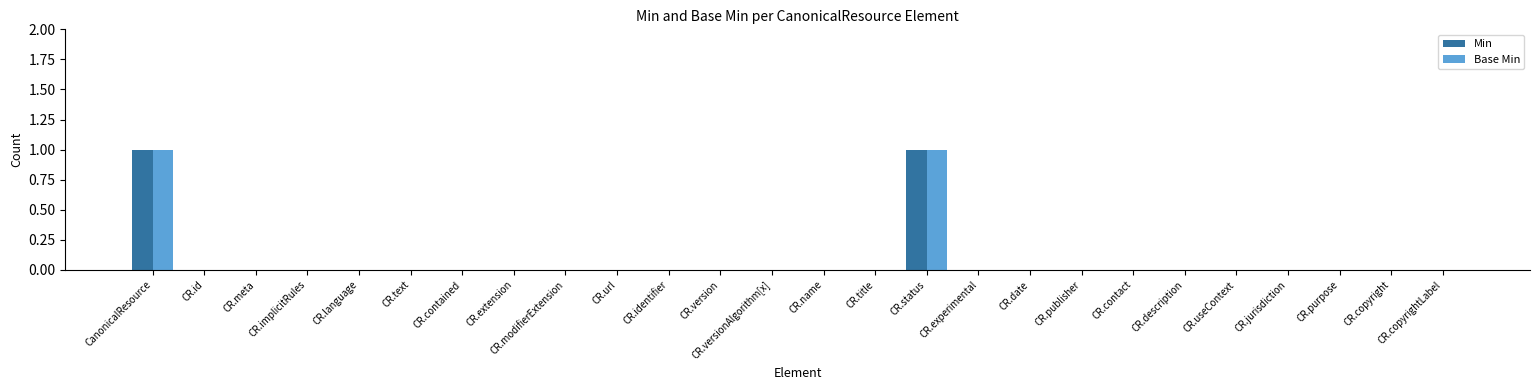

Reading left to right, transcribe all the data shown in this chart.

Min: CanonicalResource=1	CR.id=0	CR.meta=0	CR.implicitRules=0	CR.language=0	CR.text=0	CR.contained=0	CR.extension=0	CR.modifierExtension=0	CR.url=0	CR.identifier=0	CR.version=0	CR.versionAlgorithm[x]=0	CR.name=0	CR.title=0	CR.status=1	CR.experimental=0	CR.date=0	CR.publisher=0	CR.contact=0	CR.description=0	CR.useContext=0	CR.jurisdiction=0	CR.purpose=0	CR.copyright=0	CR.copyrightLabel=0
Base Min: CanonicalResource=1	CR.id=0	CR.meta=0	CR.implicitRules=0	CR.language=0	CR.text=0	CR.contained=0	CR.extension=0	CR.modifierExtension=0	CR.url=0	CR.identifier=0	CR.version=0	CR.versionAlgorithm[x]=0	CR.name=0	CR.title=0	CR.status=1	CR.experimental=0	CR.date=0	CR.publisher=0	CR.contact=0	CR.description=0	CR.useContext=0	CR.jurisdiction=0	CR.purpose=0	CR.copyright=0	CR.copyrightLabel=0